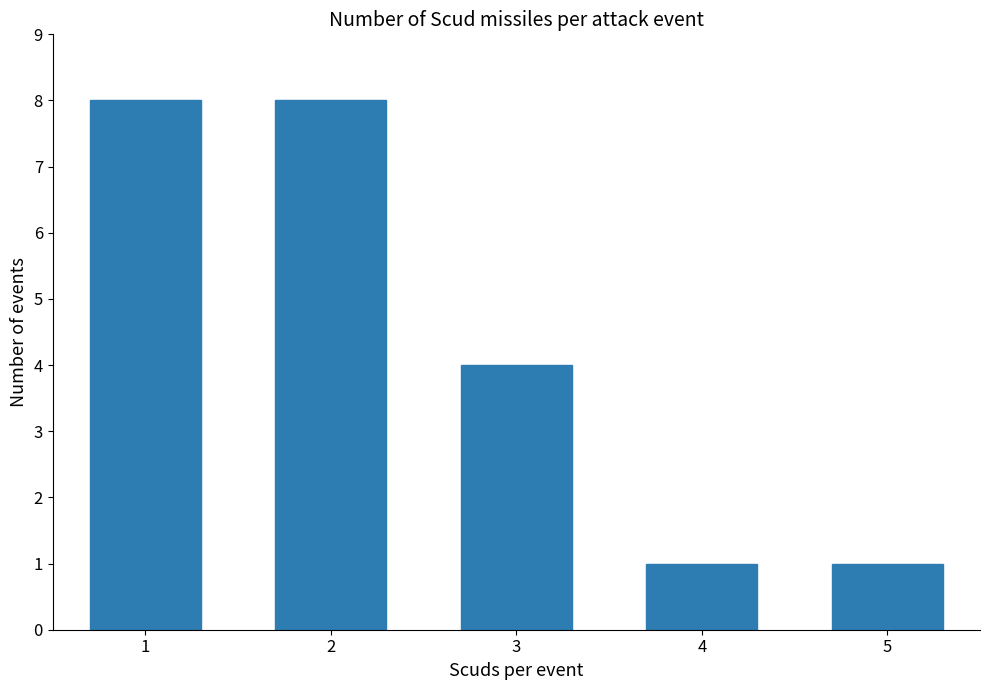

What is the greatest value displayed?

8